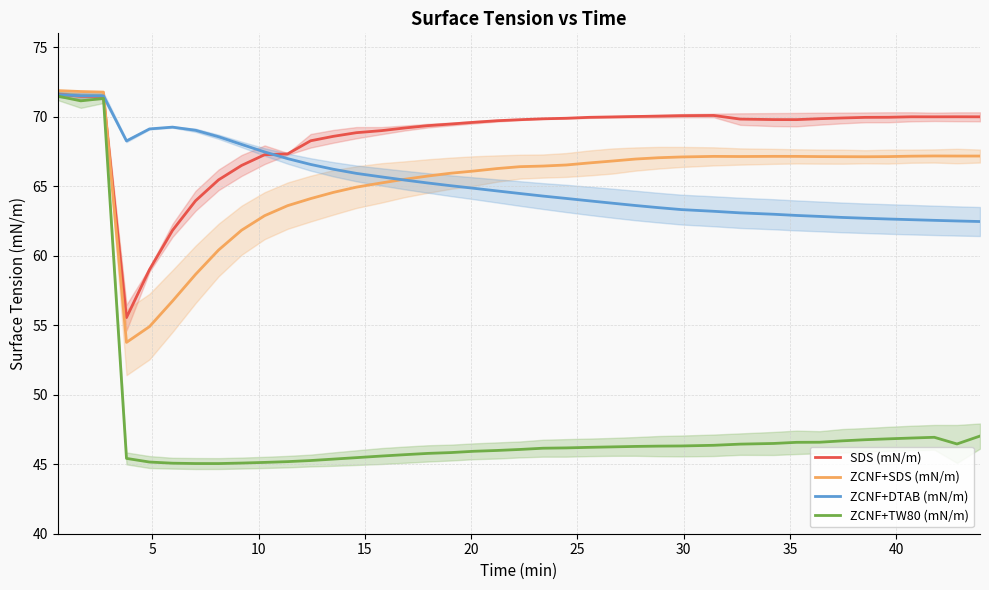

Rank the series by their maximum value, from lowest to highest.

ZCNF+TW80 (mN/m), ZCNF+DTAB (mN/m), SDS (mN/m), ZCNF+SDS (mN/m)